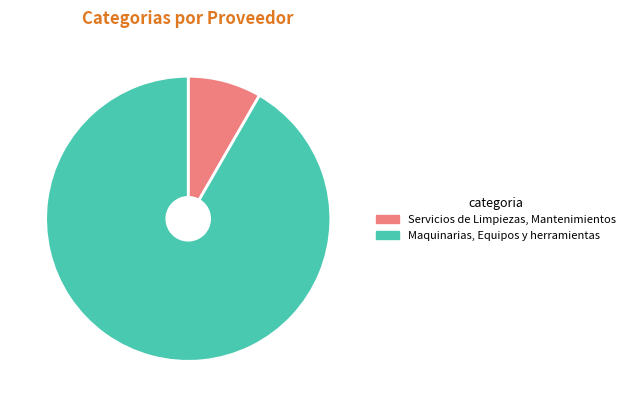

What is the ratio of the value at Servicios de Limpiezas, Mantenimientos to the value at Maquinarias, Equipos y herramientas?

0.1